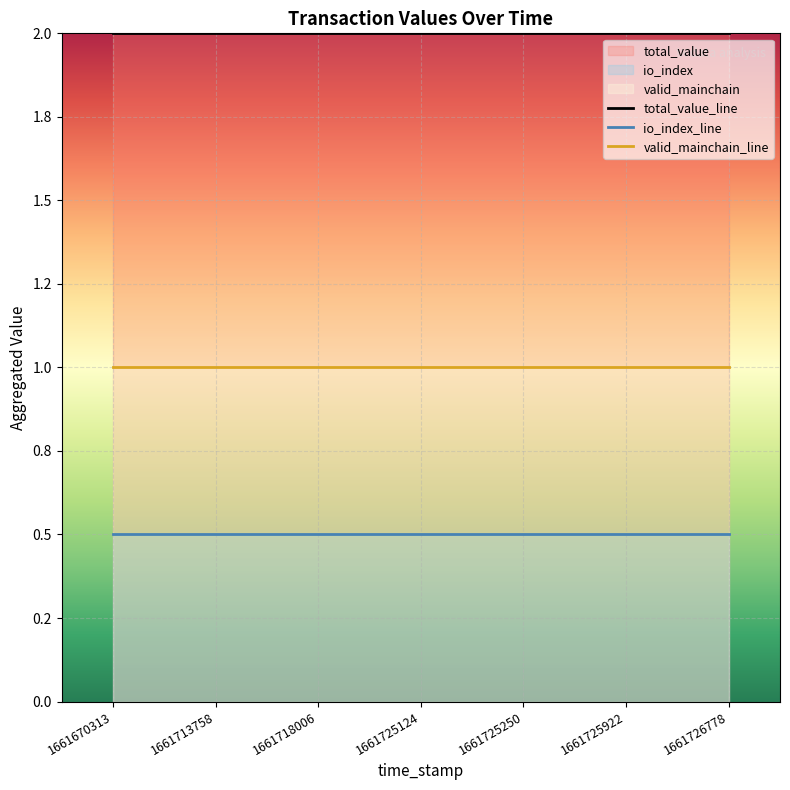

Where does the total_value series first go above 1?

1661725922